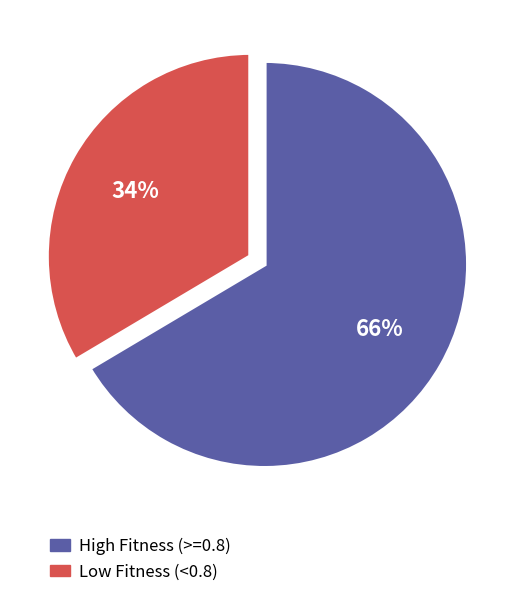

To the nearest percent, what is the average slice percentage?

50%